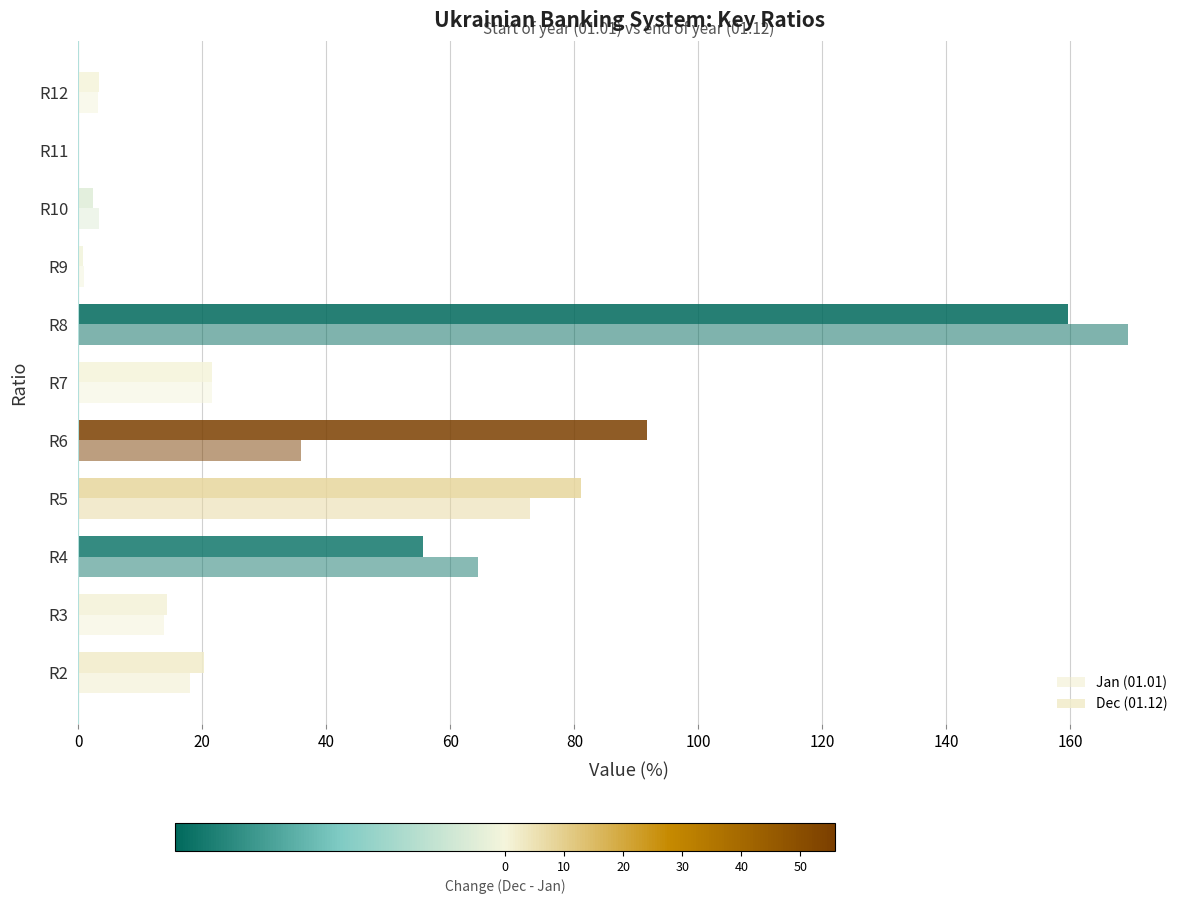

How many distinct data groups are displayed?

2